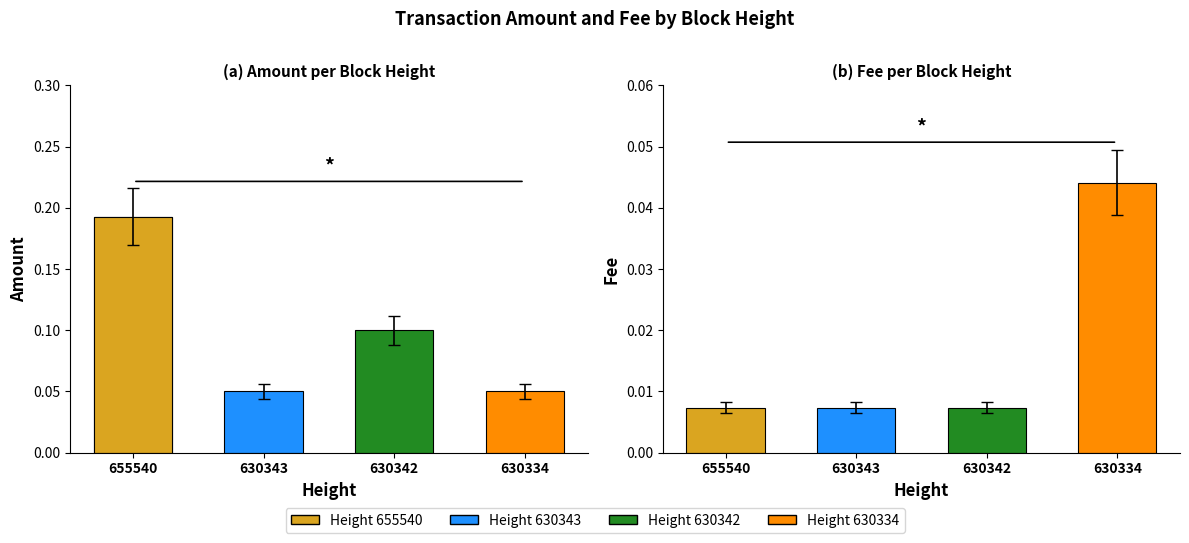

Are the bars grouped side by side (vs. stacked)?

Yes